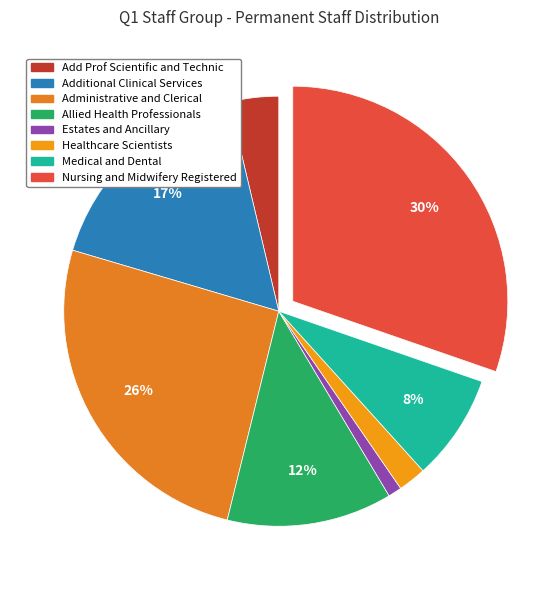

Is it true that Medical and Dental is 1% of the pie?

False